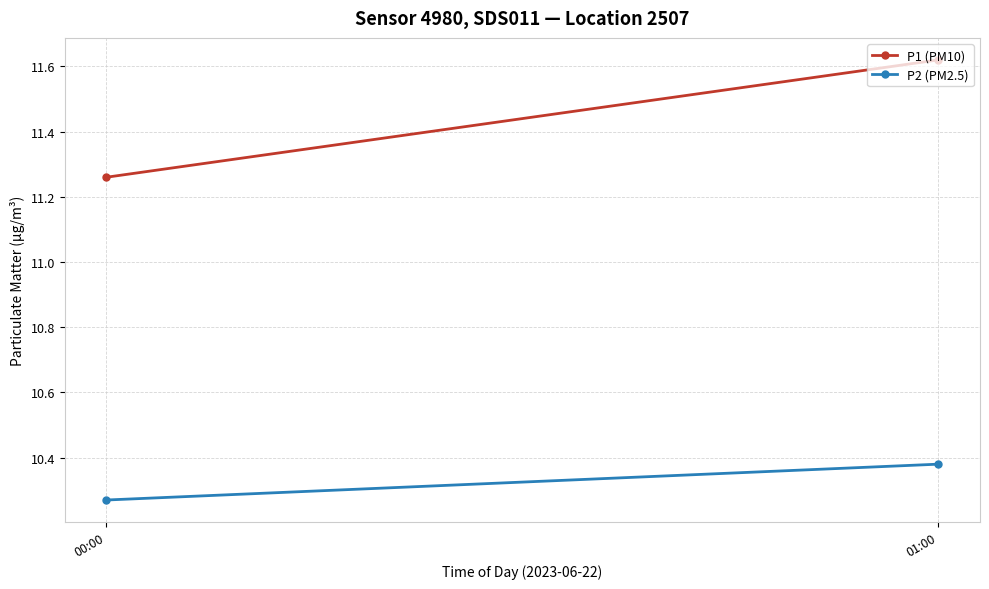

What position from the right is 01:00?

1